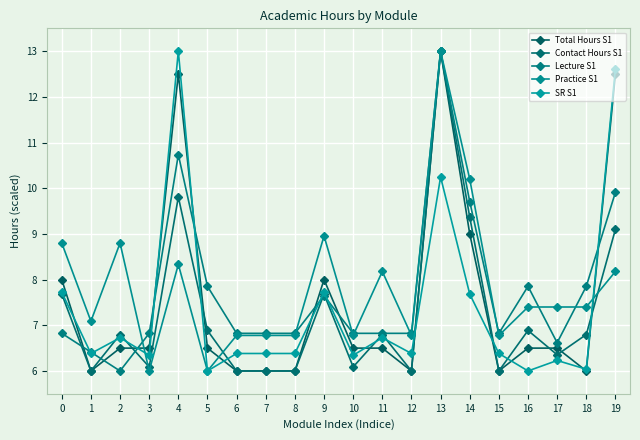

How many values in the Lecture S1 series exceed 6?

19